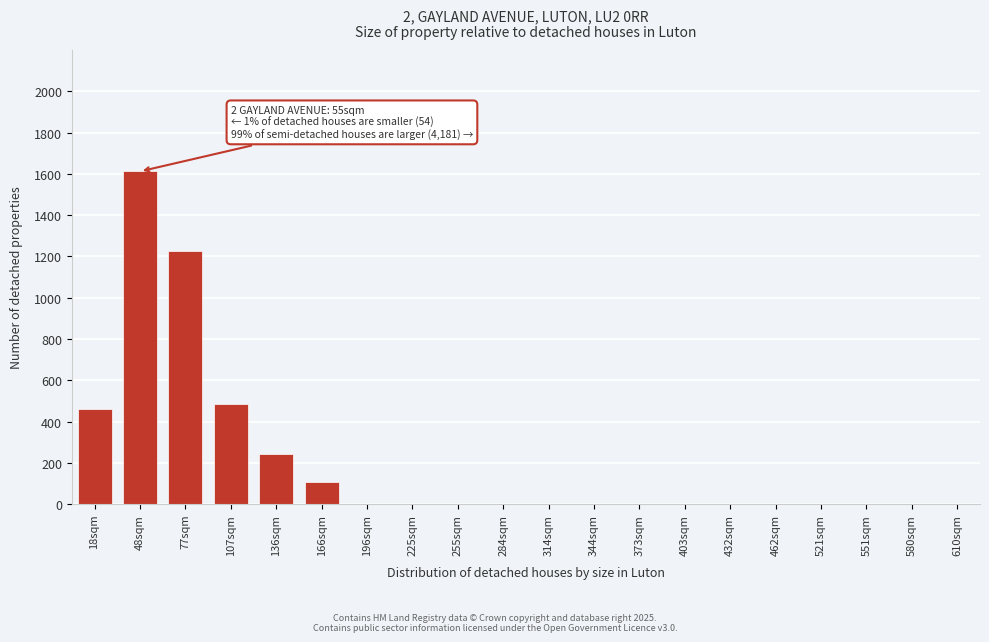

Reading right to left, transcribe all the data shown in this chart.

610sqm=0	580sqm=0	551sqm=0	521sqm=0	462sqm=0	432sqm=0	403sqm=0	373sqm=0	344sqm=0	314sqm=0	284sqm=0	255sqm=0	225sqm=0	196sqm=0	166sqm=108	136sqm=241	107sqm=487	77sqm=1228	48sqm=1612	18sqm=462